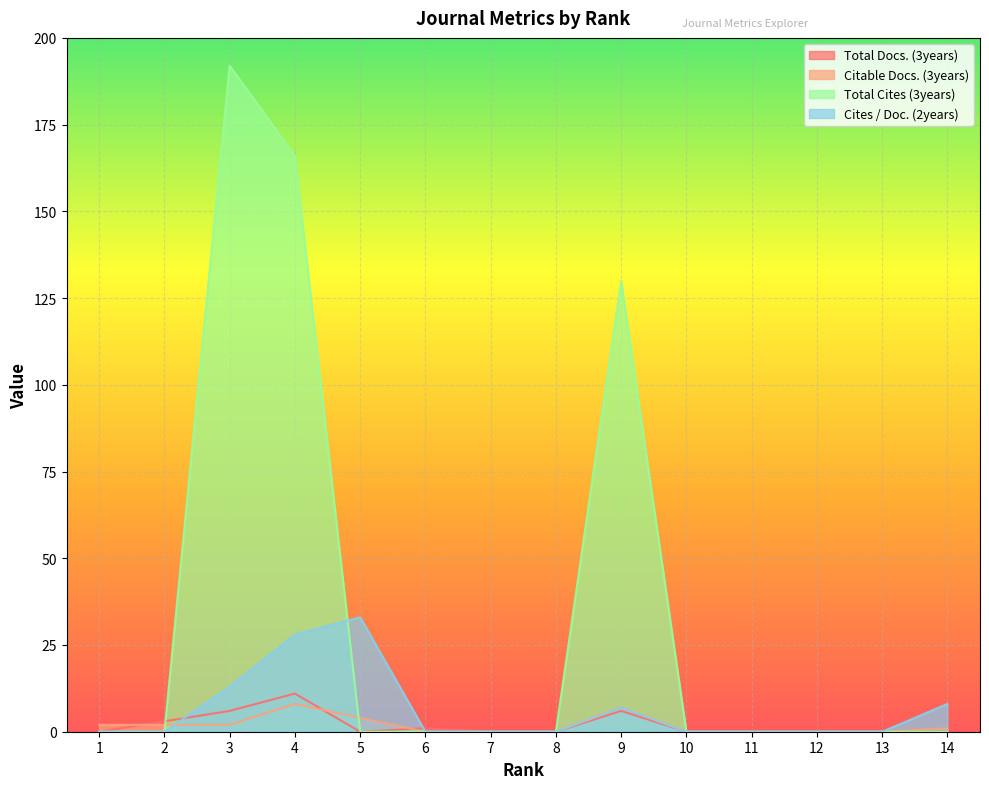

At 4, list the series in order from largest to smallest.

Total Cites (3years), Cites / Doc. (2years), Total Docs. (3years), Citable Docs. (3years)